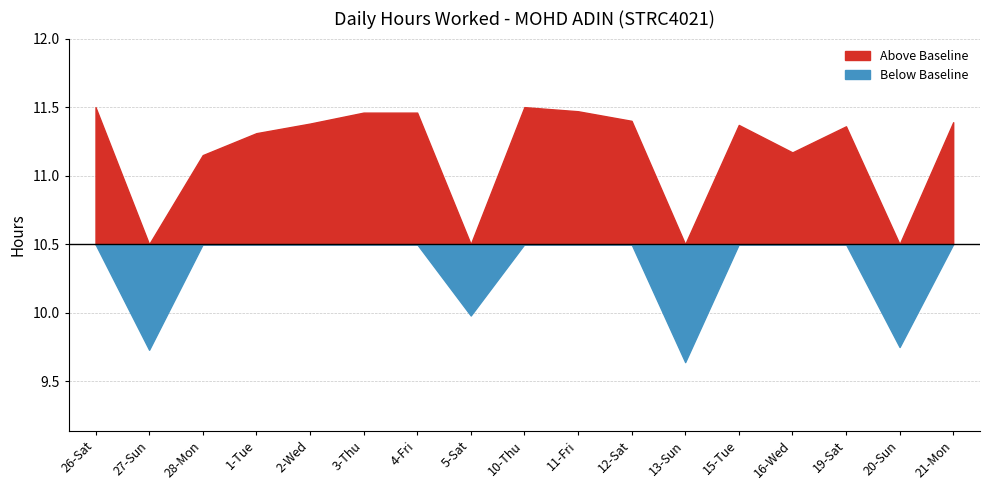

Reading left to right, transcribe all the data shown in this chart.

11.5	9.7	11.2	11.3	11.4	11.5	11.5	10.0	11.5	11.5	11.4	9.6	11.4	11.2	11.4	9.8	11.4